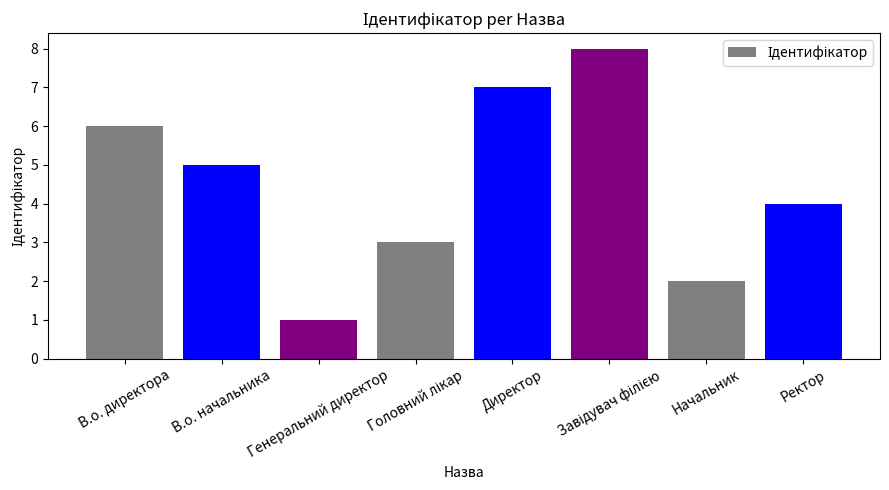

Count the number of categories in the chart.

8